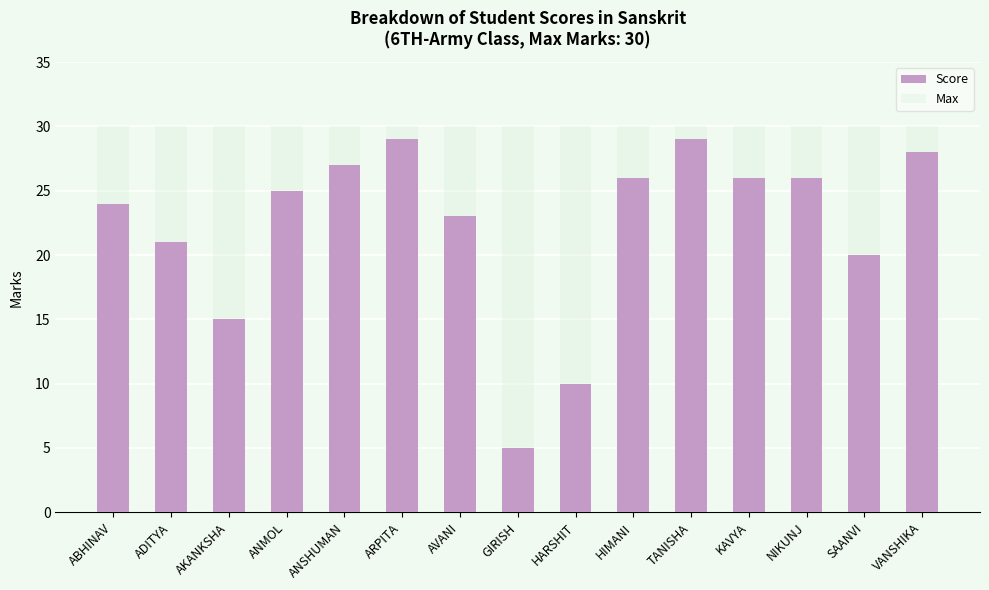

What is the sum of all Max values?

450